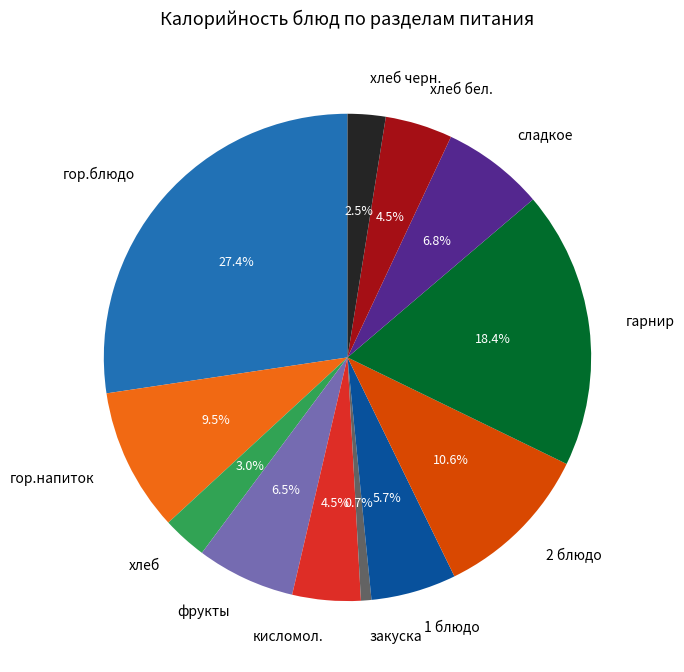

What is the largest slice in the pie chart?

гор.блюдо